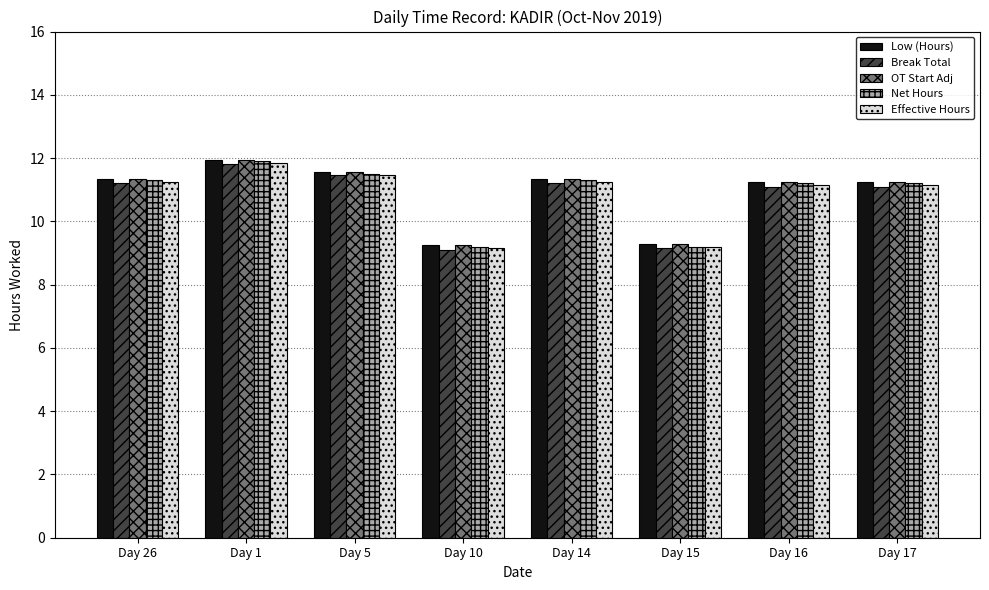

At which category is the sum across all series the highest?

Day 1